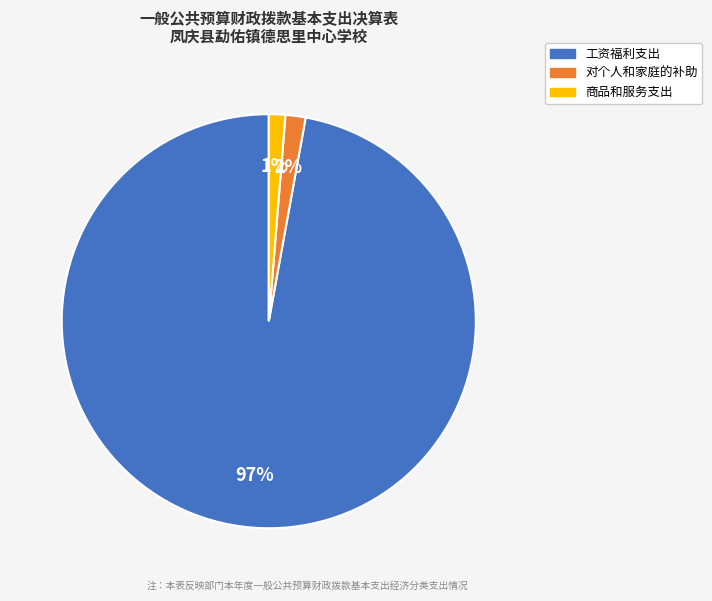

To the nearest percent, what is the average slice percentage?

33%